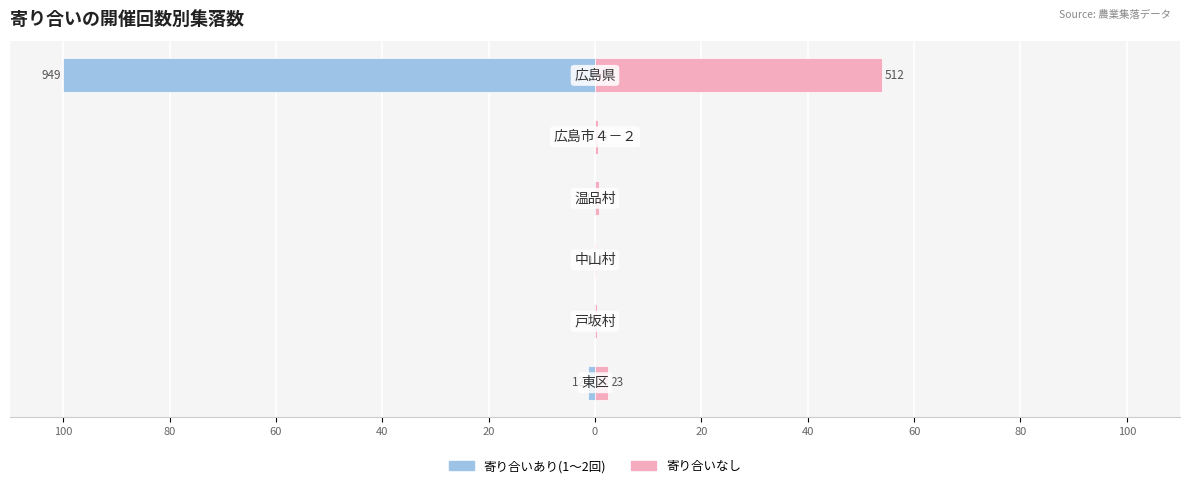

The value of 寄り合いあり(1～2回) at 60 is 0.0. True or false?

True